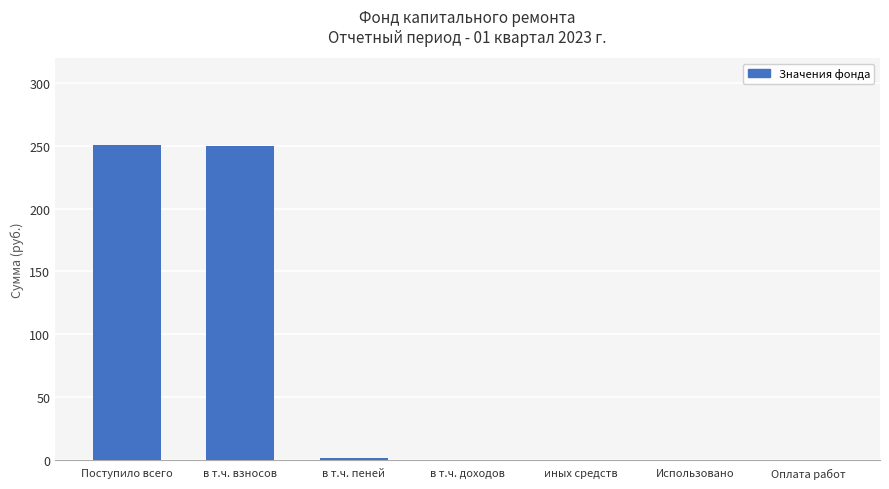

What is the greatest value displayed?

250.7